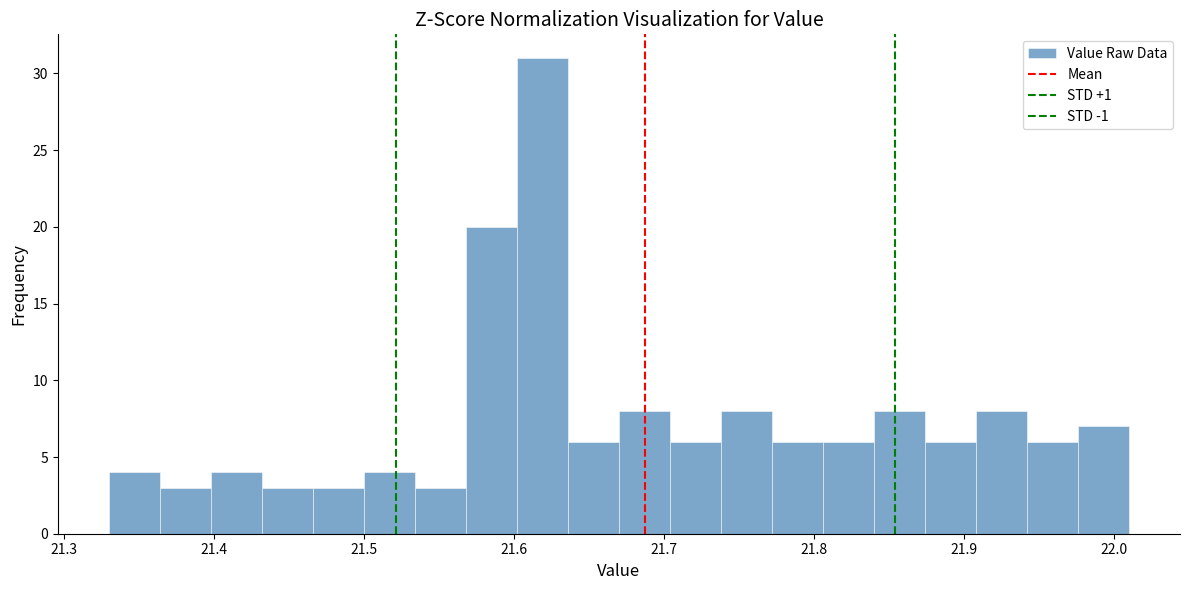

Around what value on the x-axis is the tallest bar? Give the approximate position of its centre, as read against the axis.

21.62